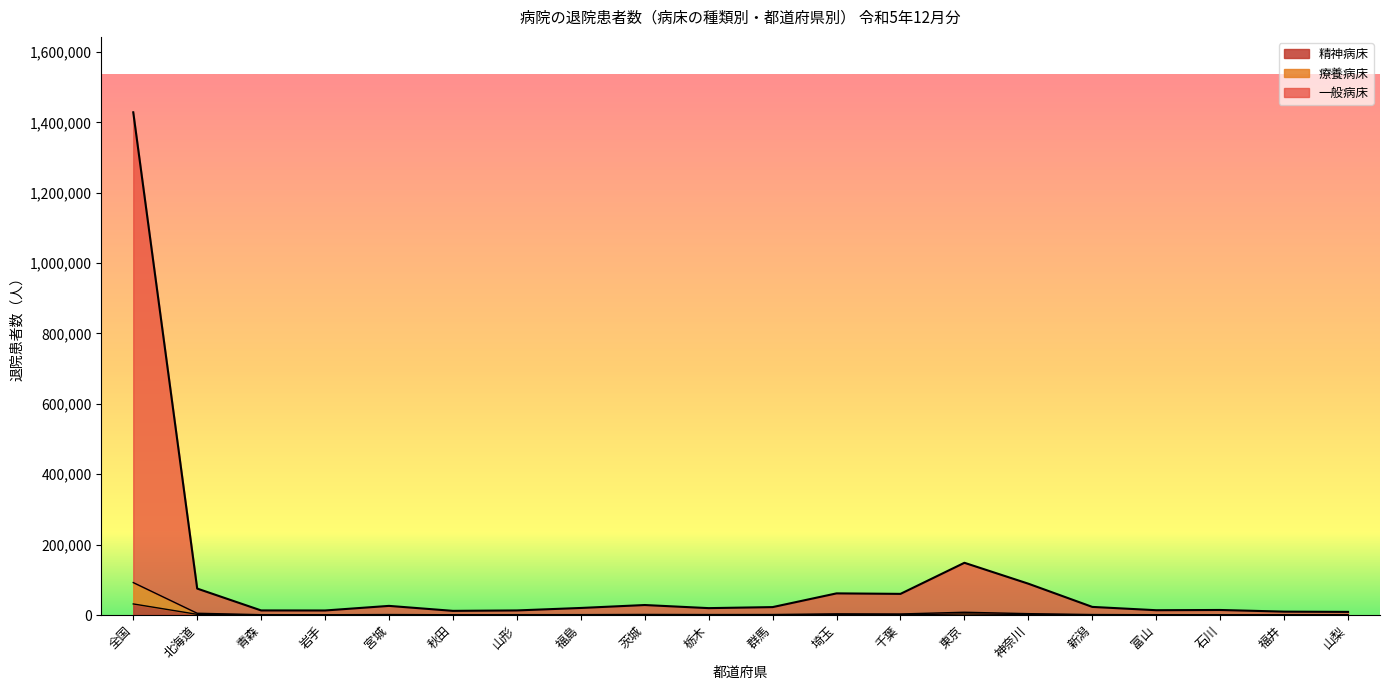

How many interior local peaks does the 療養病床 series have?

4